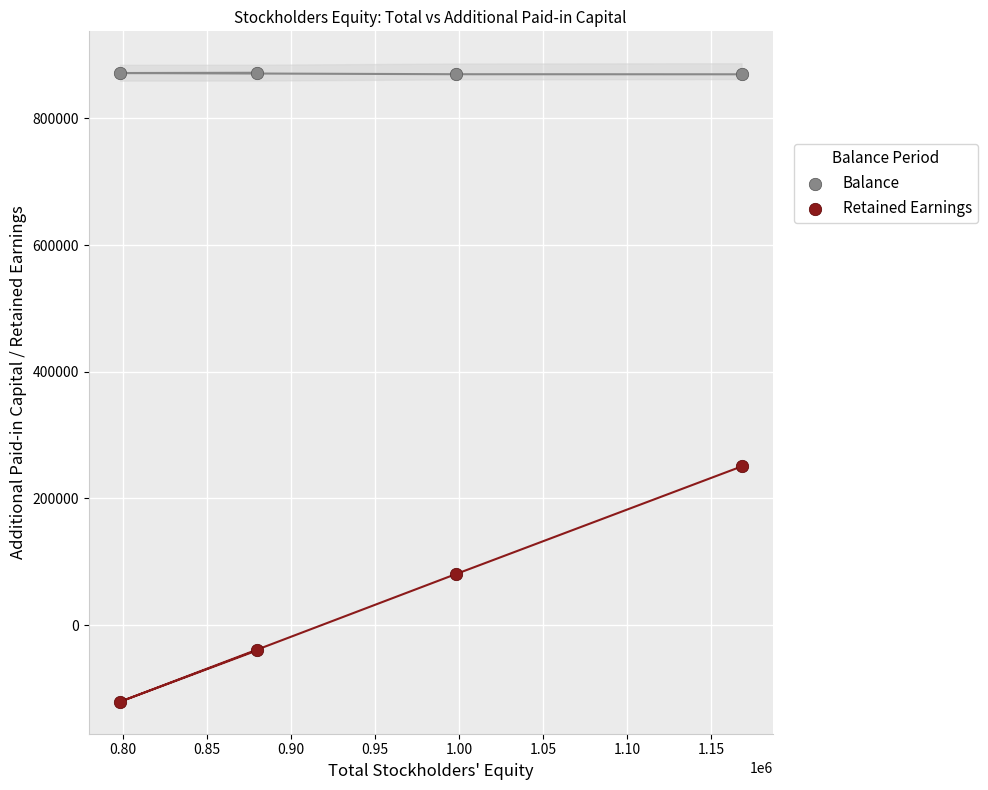

Which series reaches the minimum Y coordinate?

Retained Earnings